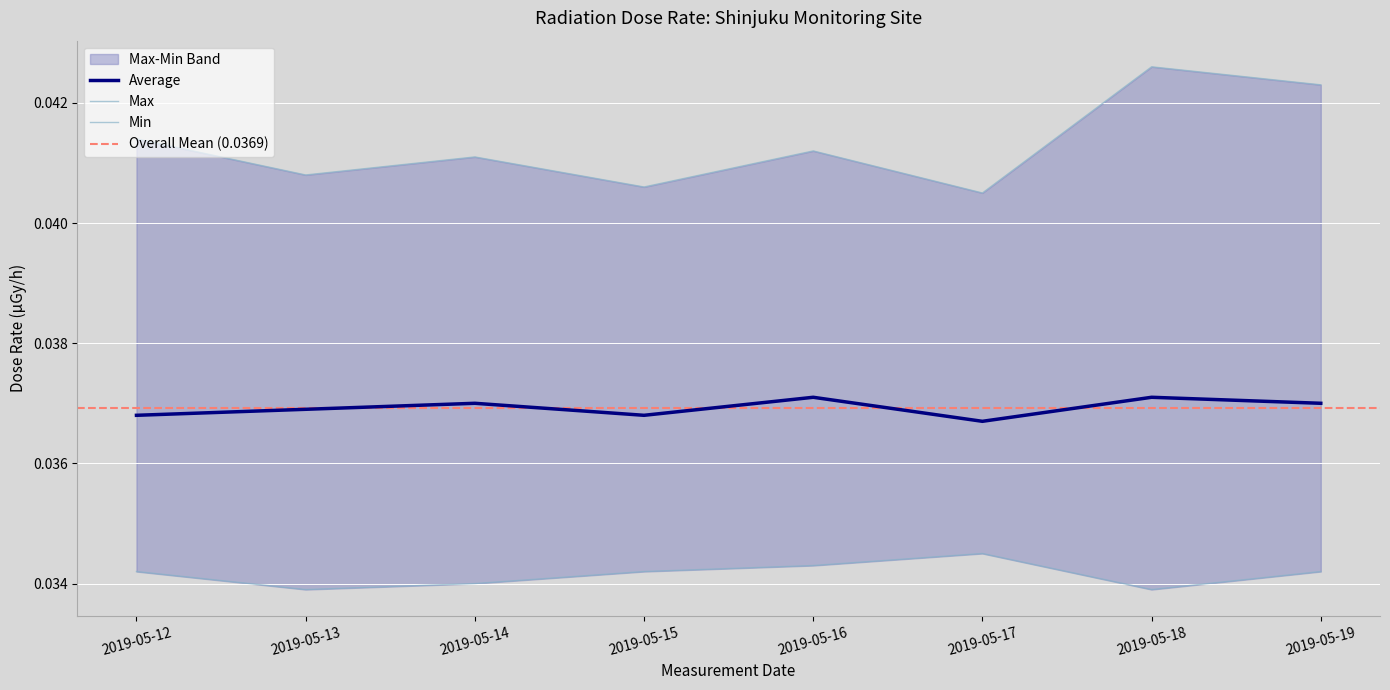

List the labels in order of average value, largest first.

2019-05-16, 2019-05-18, 2019-05-14, 2019-05-19, 2019-05-13, 2019-05-12, 2019-05-15, 2019-05-17